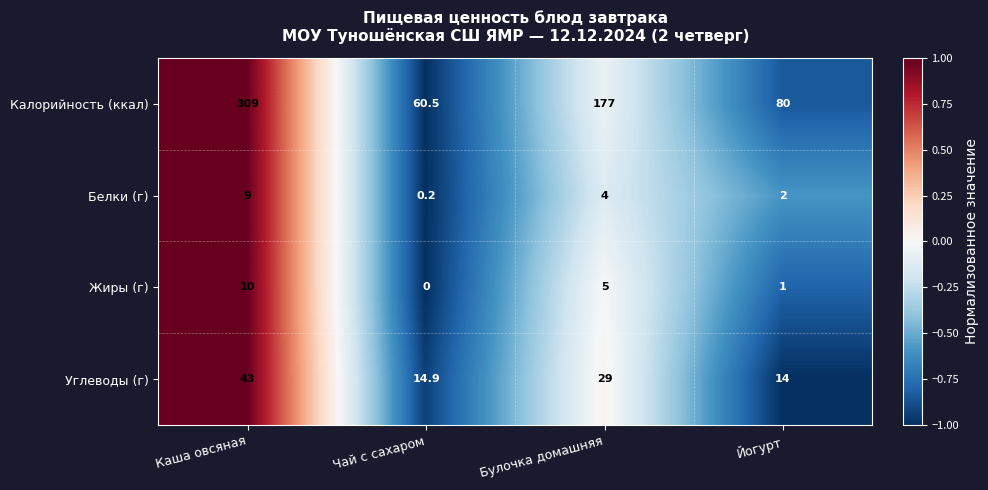

At which label does Жиры (г) first exceed 5?

Каша овсяная